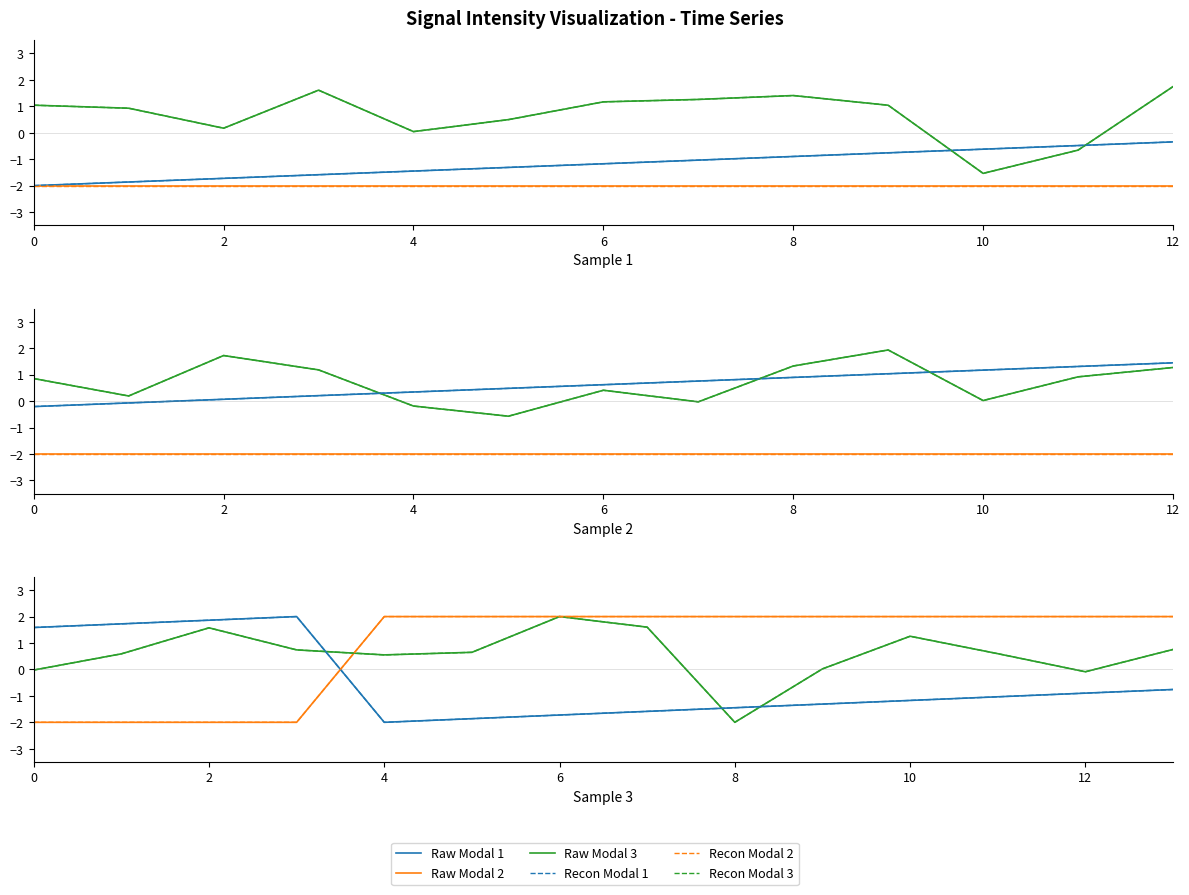

What are all the series names shown in the legend?

Raw Modal 3, Raw Modal 1, Raw Modal 2, Recon Modal 3, Recon Modal 1, Recon Modal 2